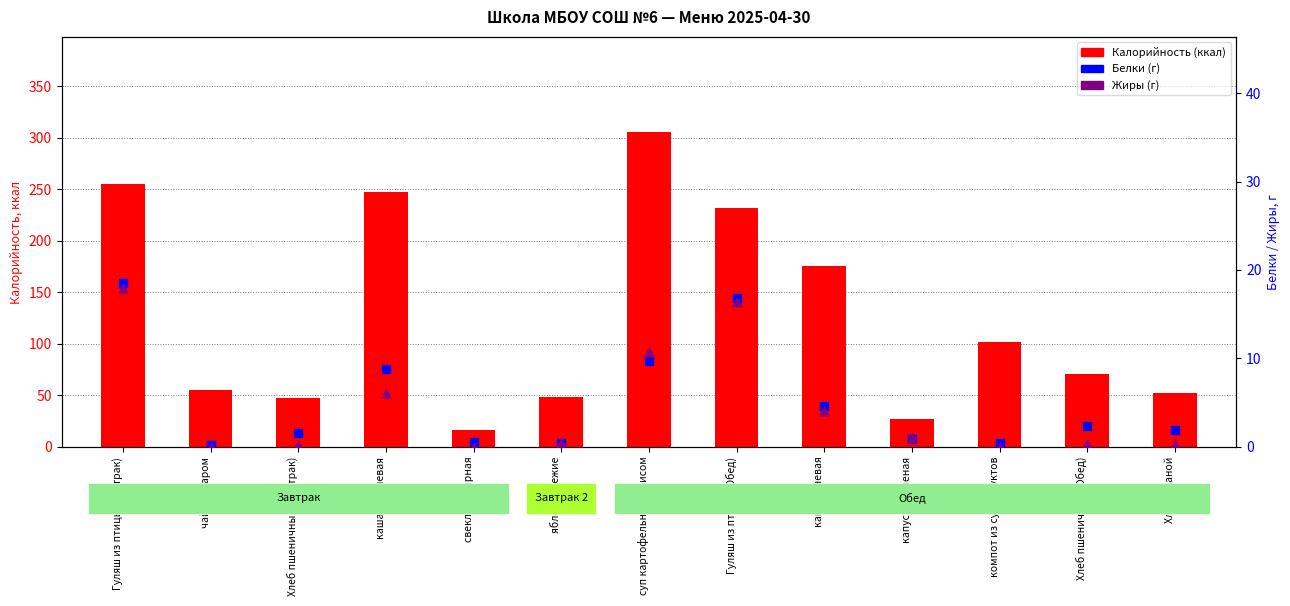

Which series has the largest total across all categories?

Калорийность (ккал)